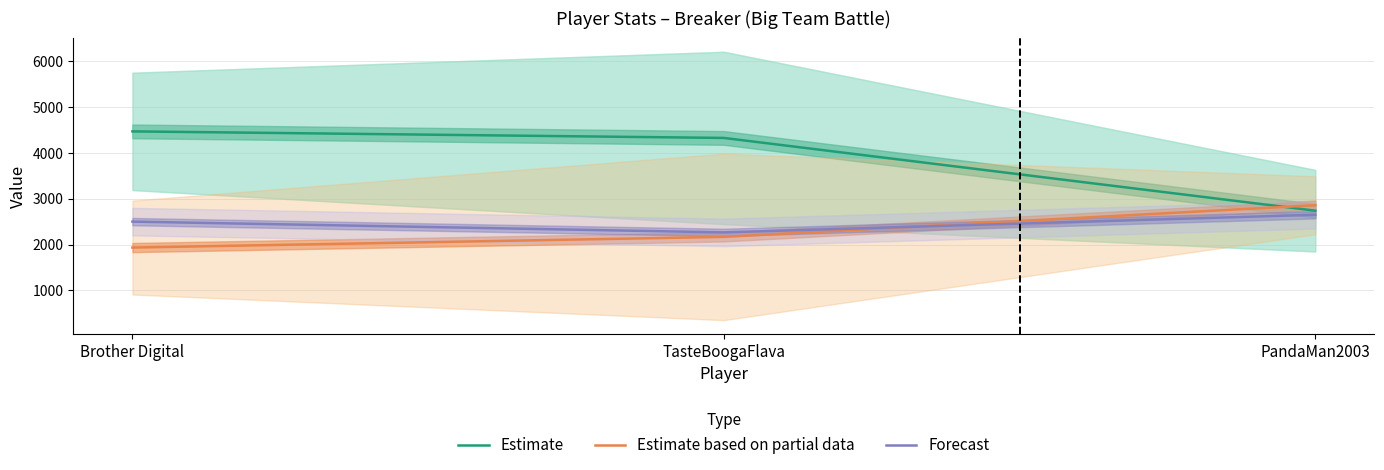

Which series has the largest range (max minus min)?

Estimate